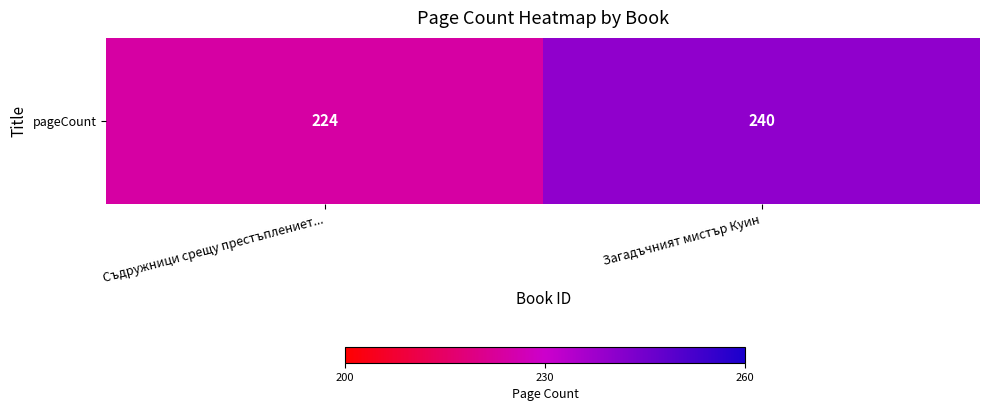

What is the difference between the values at Съдружници срещу престъплениет... and Загадъчният мистър Куин?

16